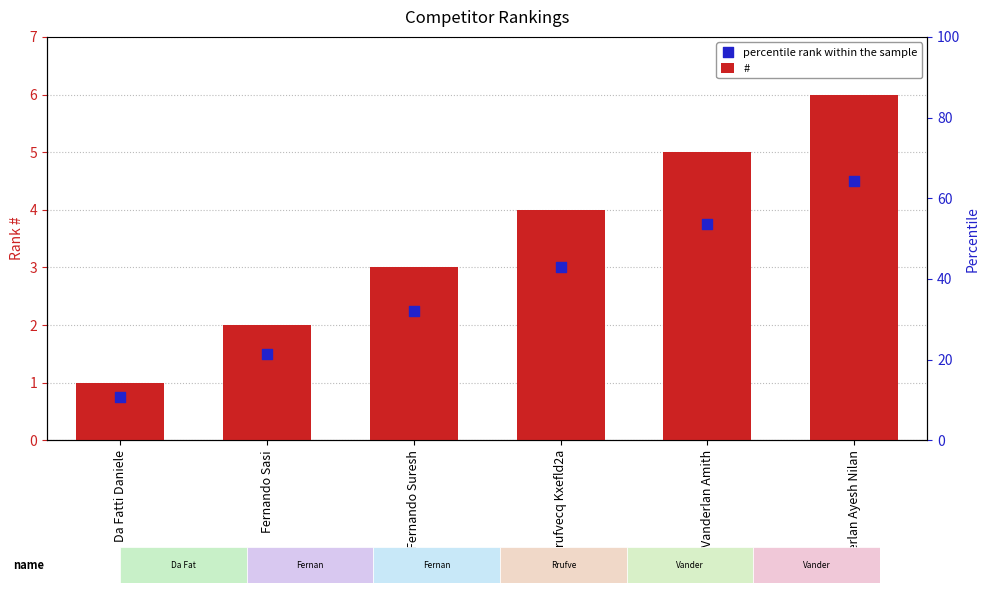

What are all the series names shown in the legend?

#, percentile rank within the sample